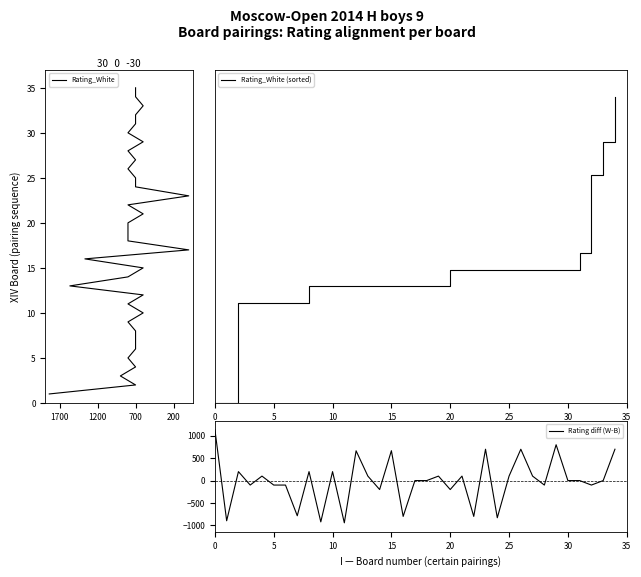

What is the minimum value for Rating diff (W-B)?

-943